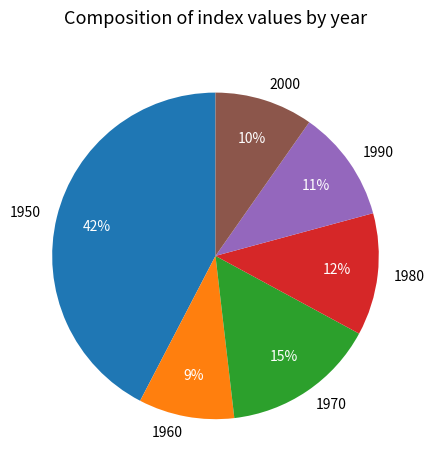

What is the ratio of the value at 2000 to the value at 1990?

0.9